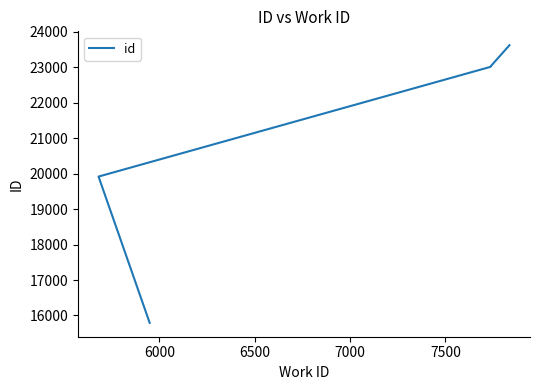

Reading left to right, transcribe all the data shown in this chart.

15793	19915	19916	19917	23006	23023	23034	23620